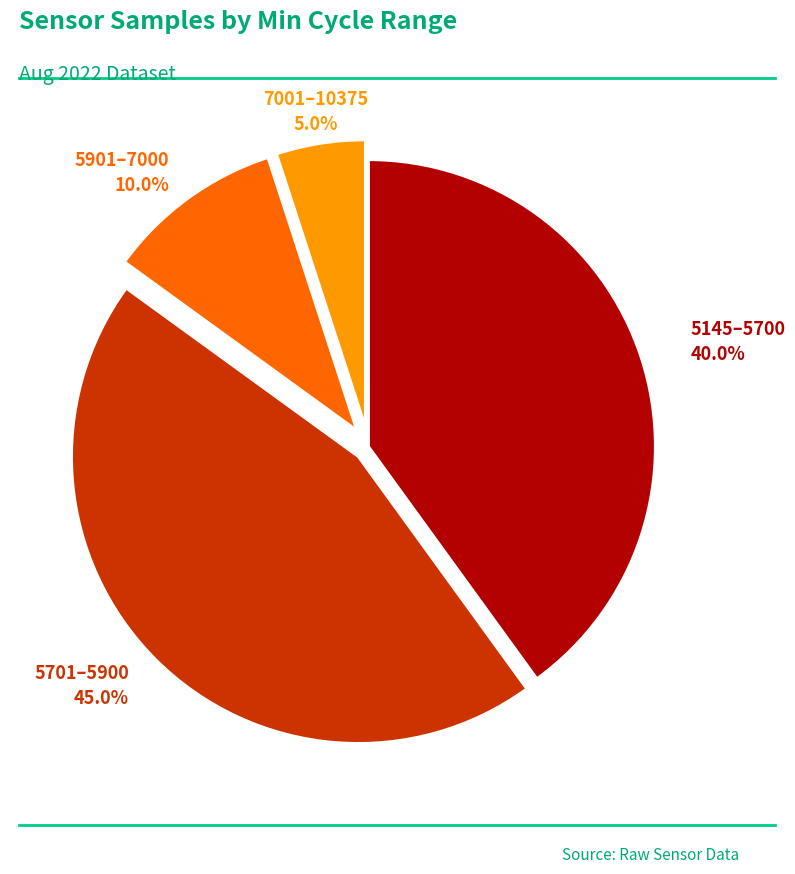

Is there any slice that represents more than half of the pie?

No